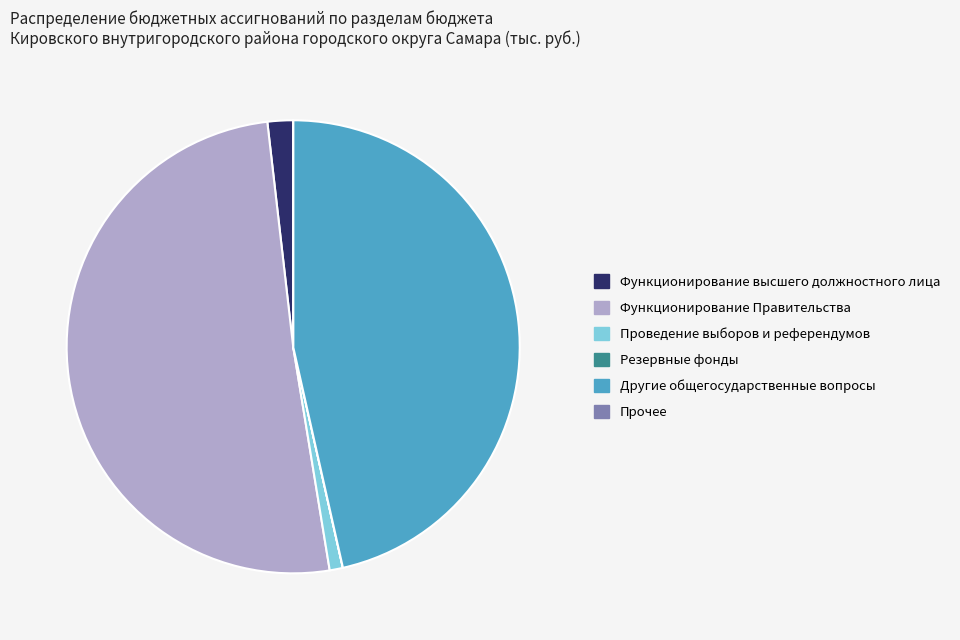

Which slice is the largest?

Функционирование Правительства